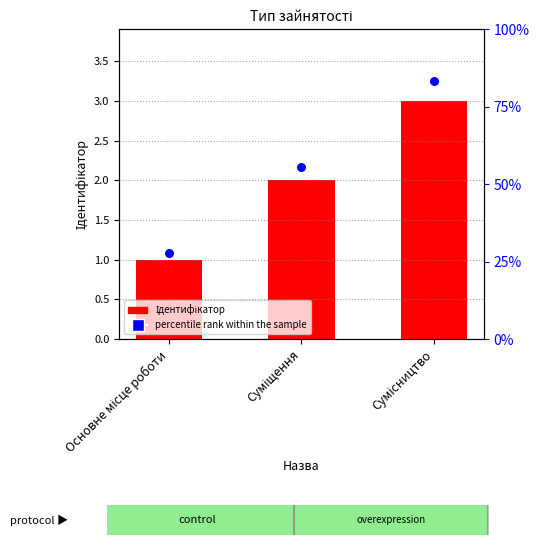

At which category is the sum across all series the highest?

Сумісництво